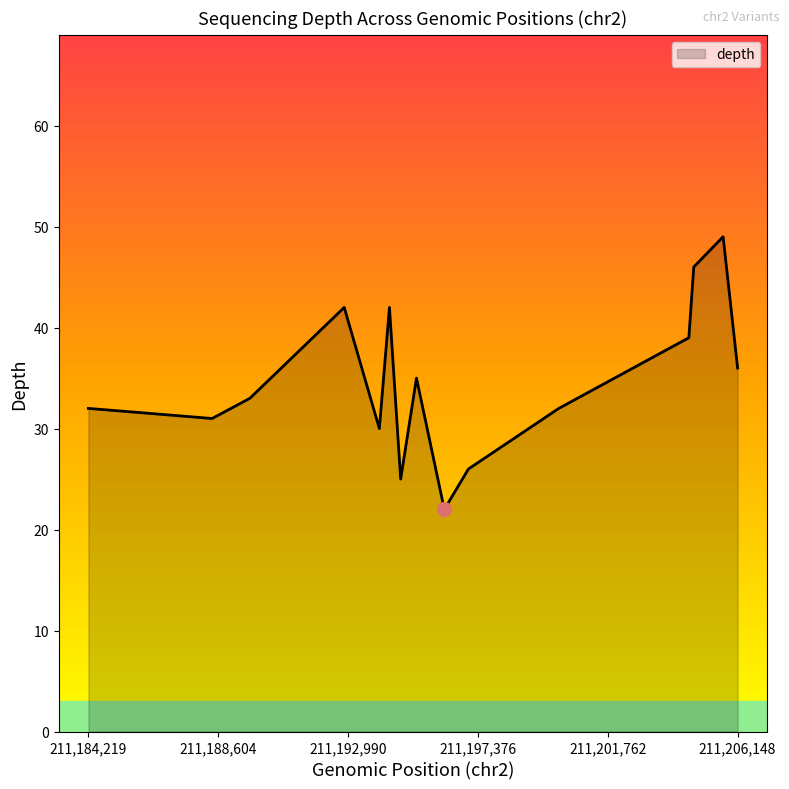

What is the greatest value displayed?

49